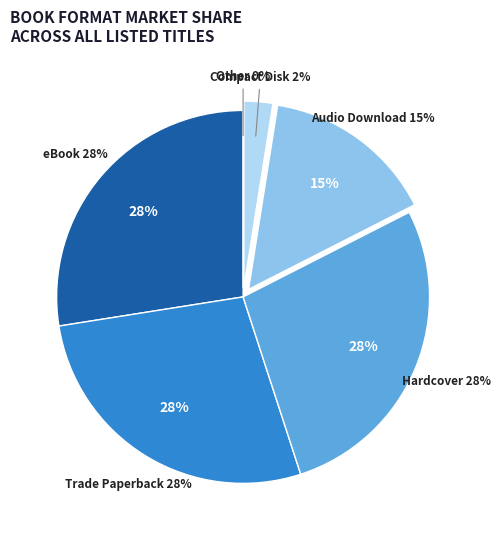

Which category has the smallest portion of the pie?

Other